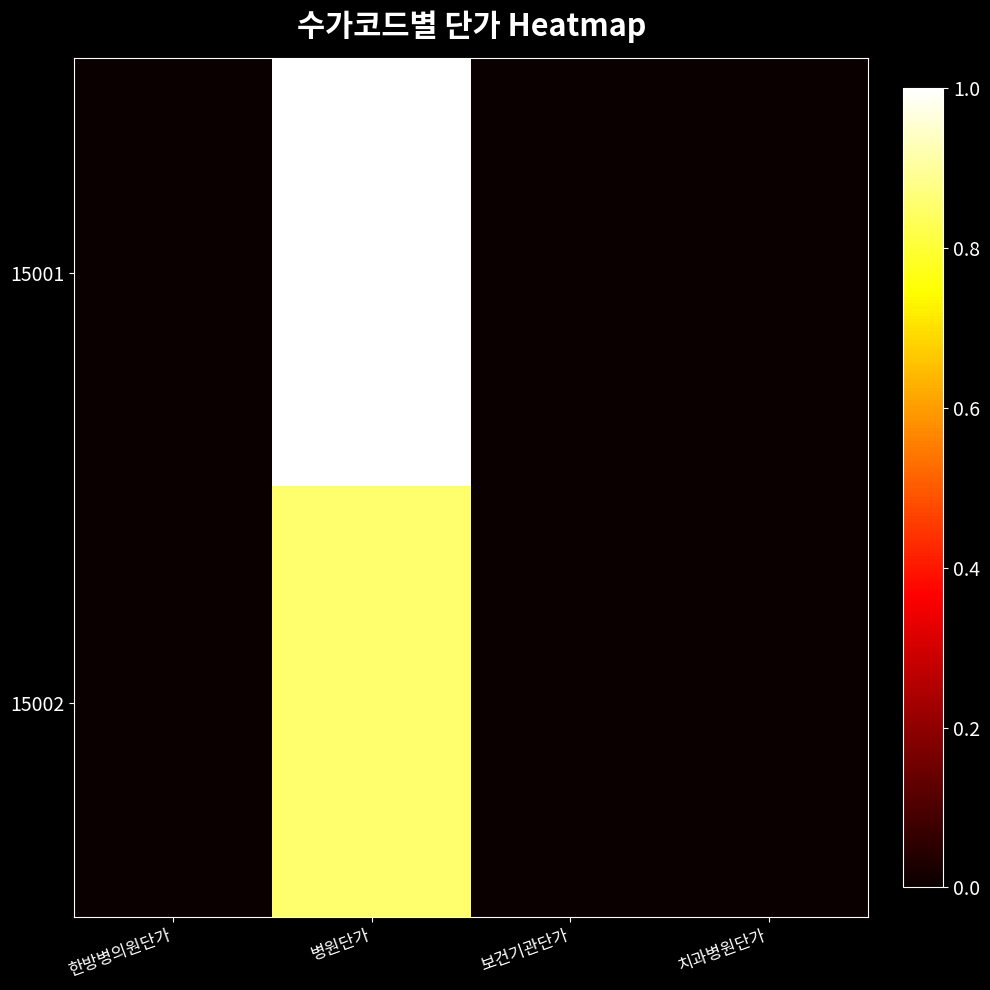

Count the number of data series in this chart.

2